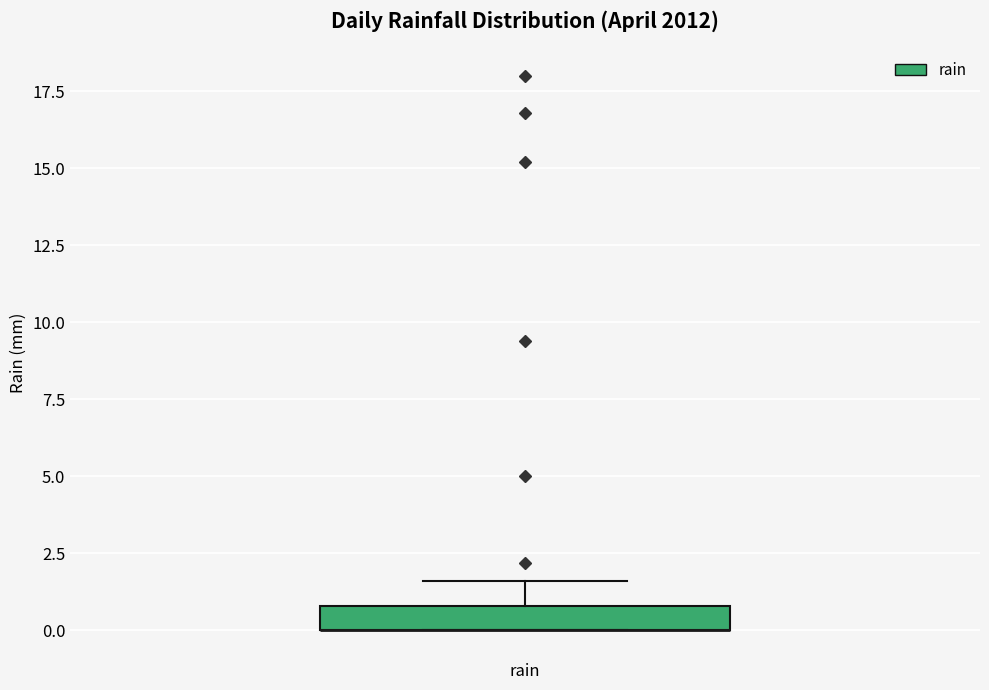

Transcribe this box plot: give where the median line is, the range the box spans, and where the two whiskers end, as read against the y-axis. The values are not printed on the chart, so give them approximately, as read against the axis.

median 0.0 (drawn on the box's lower edge), box 0.0 to 1.0, whiskers 0.0 to 1.5